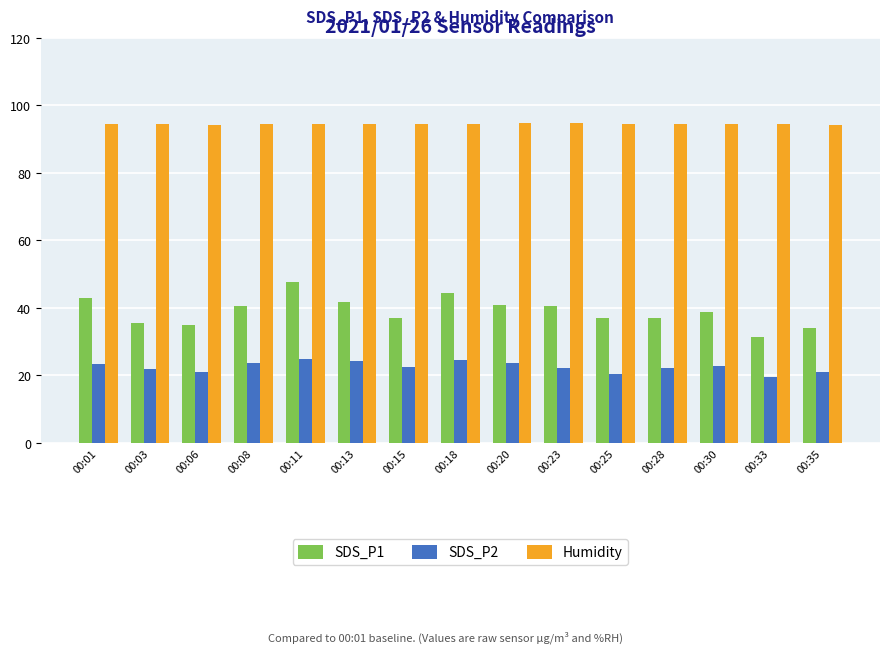

What is the spread (max minus min) of values at 00:13?

70.3